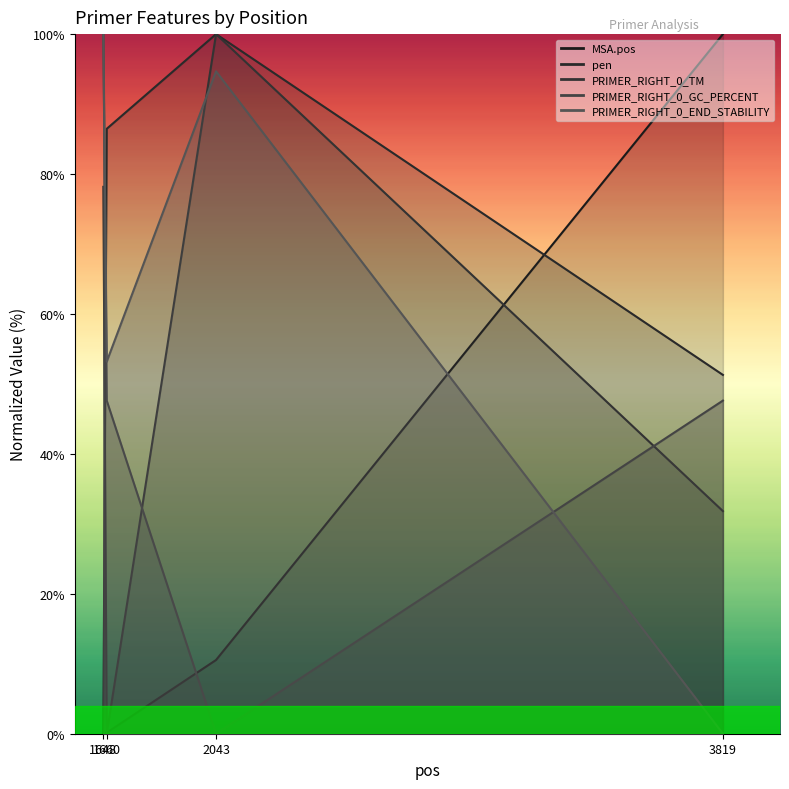

Which series has the largest total across all categories?

PRIMER_RIGHT_0_END_STABILITY